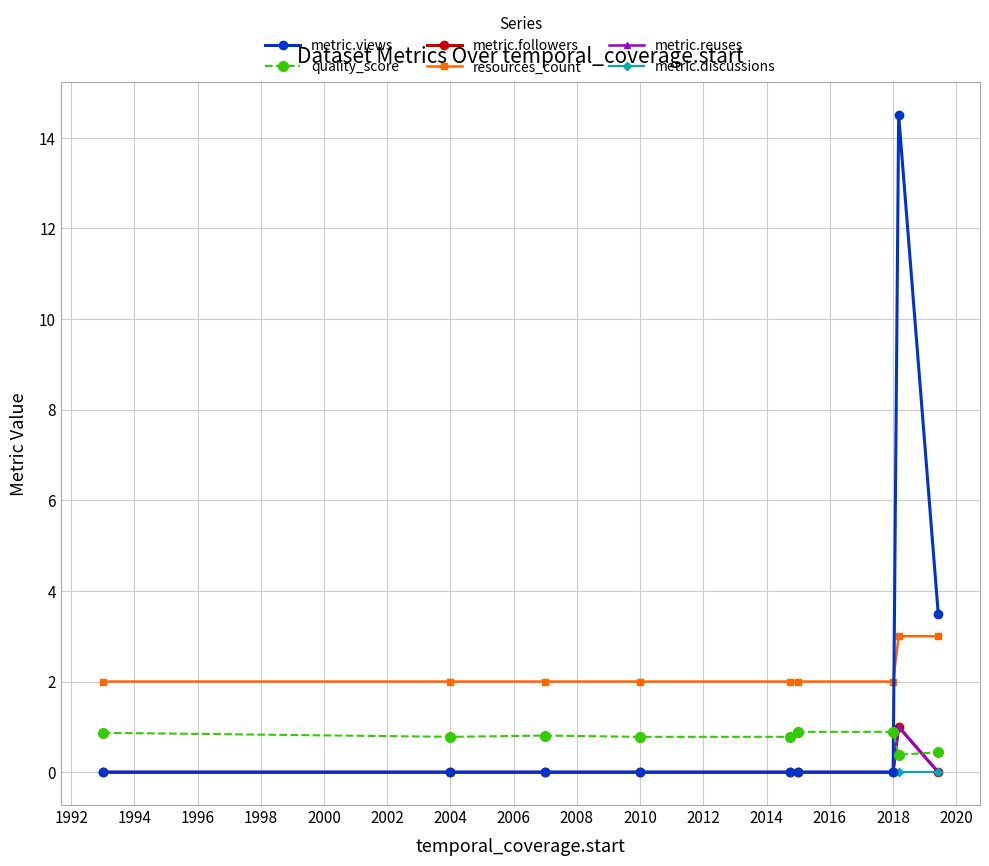

Does the chart have visible grid lines?

Yes